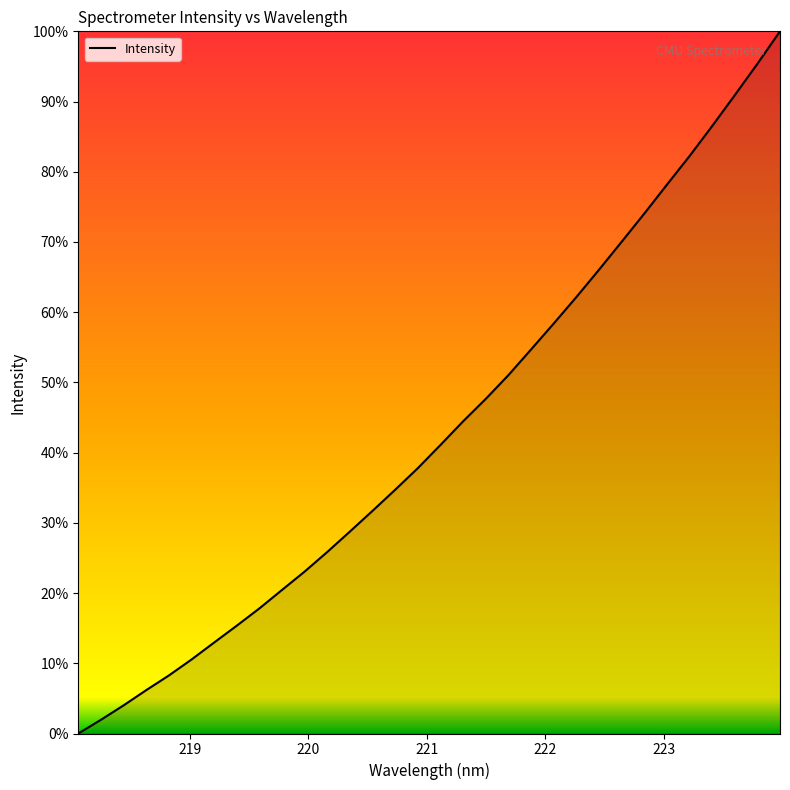

What is the difference between the maximum and minimum values?

100.0